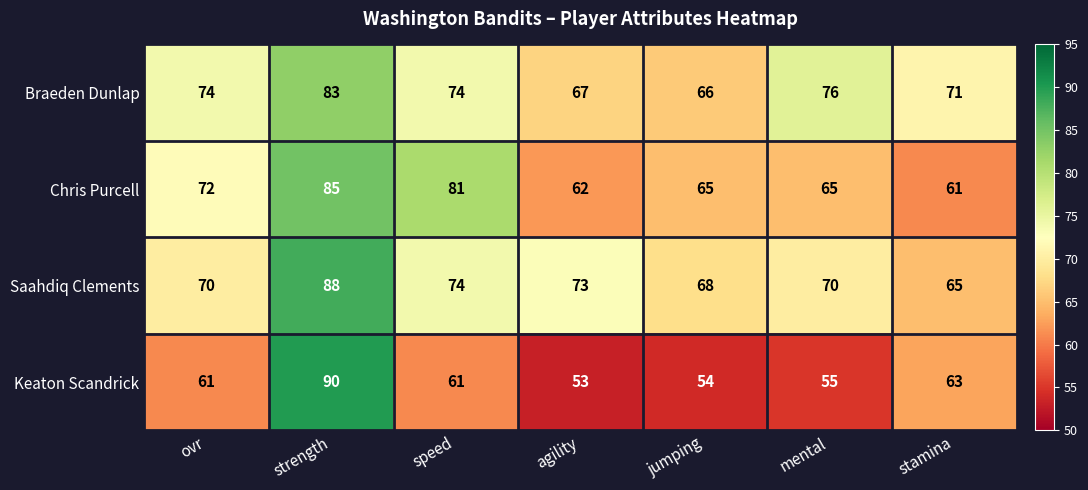

At which category is the sum across all series the highest?

strength